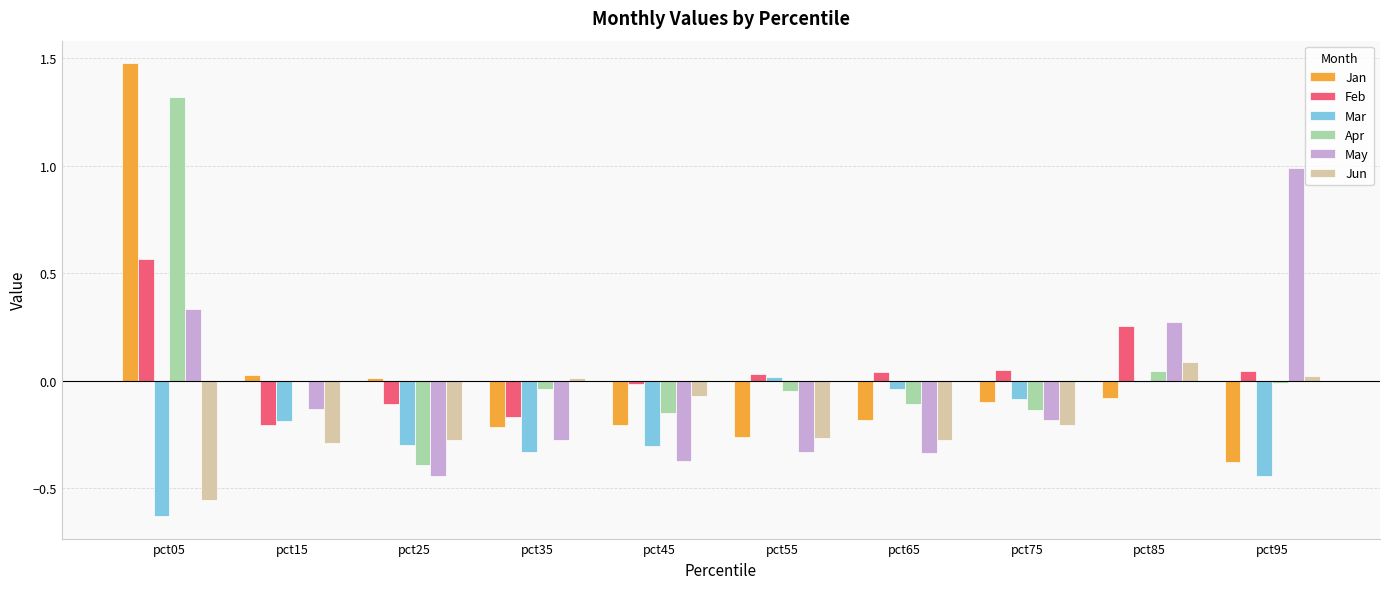

Are the bars grouped side by side (vs. stacked)?

Yes